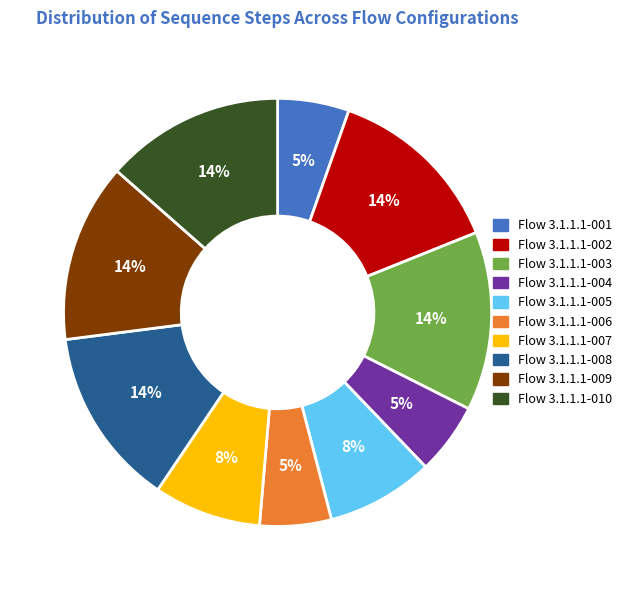

To the nearest percent, what is the average slice percentage?

10%